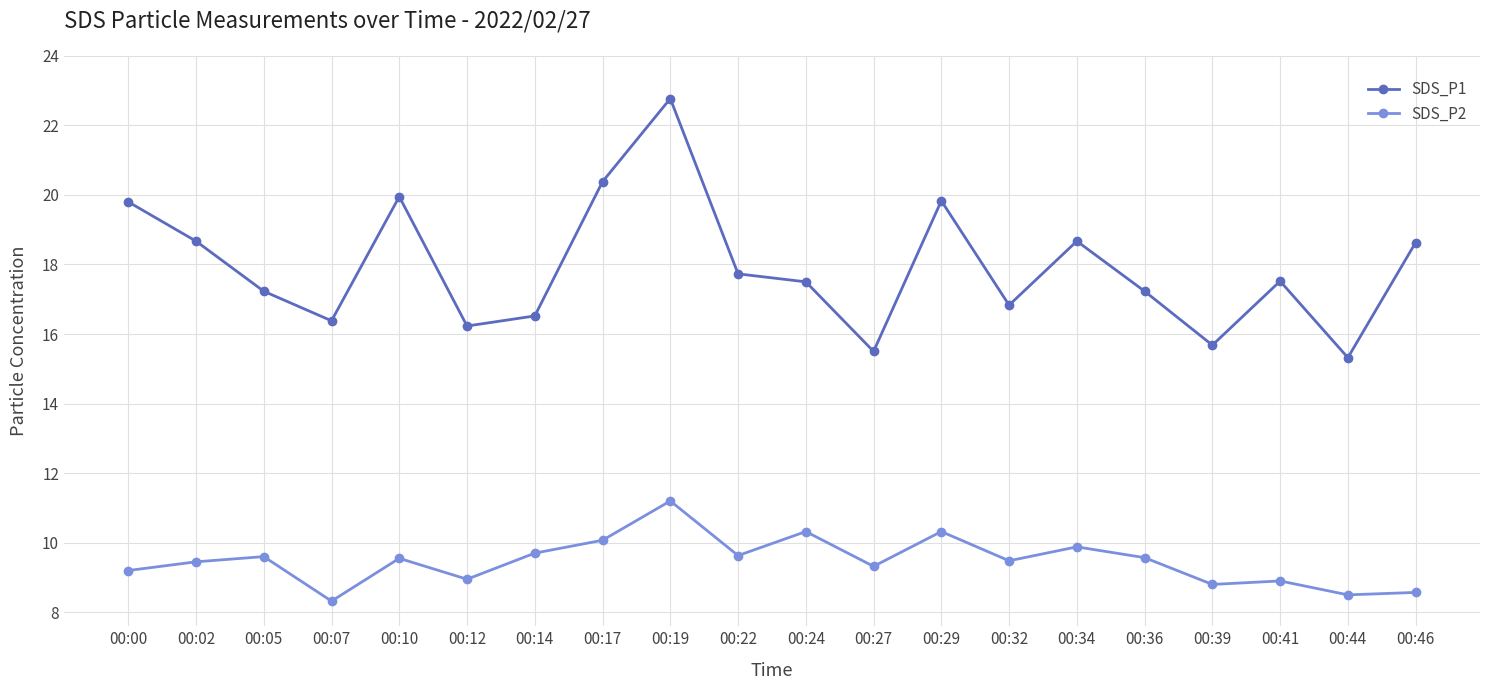

Which label corresponds to the largest value in the chart?

00:19